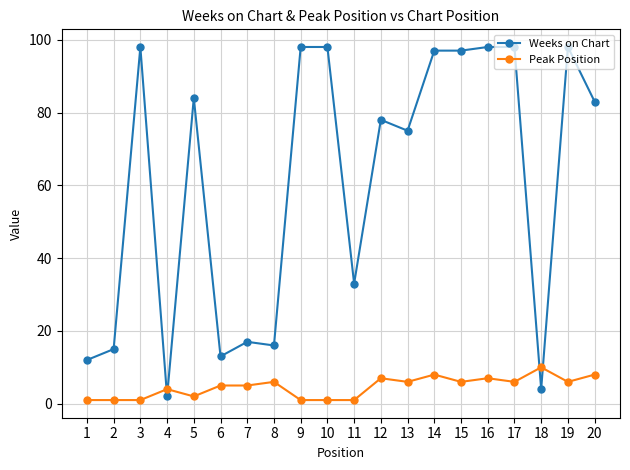

How many times do Weeks on Chart and Peak Position cross each other?

4